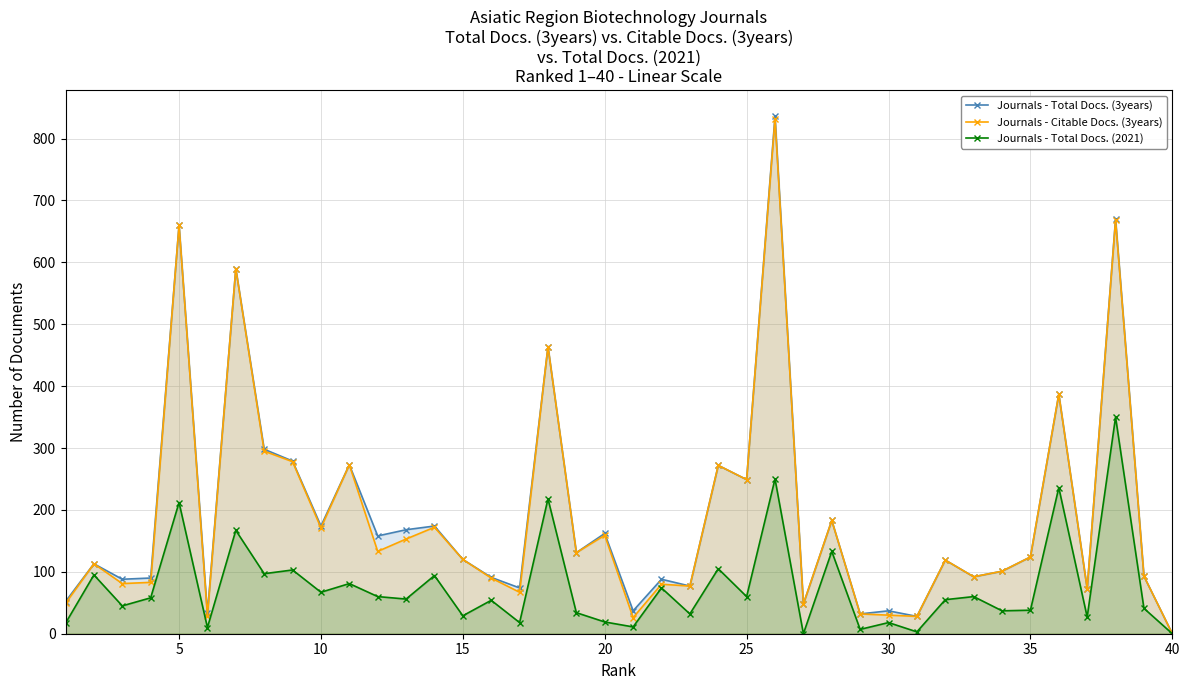

True or false: Journals - Total Docs. (2021) has a value of 66 at 35.

False